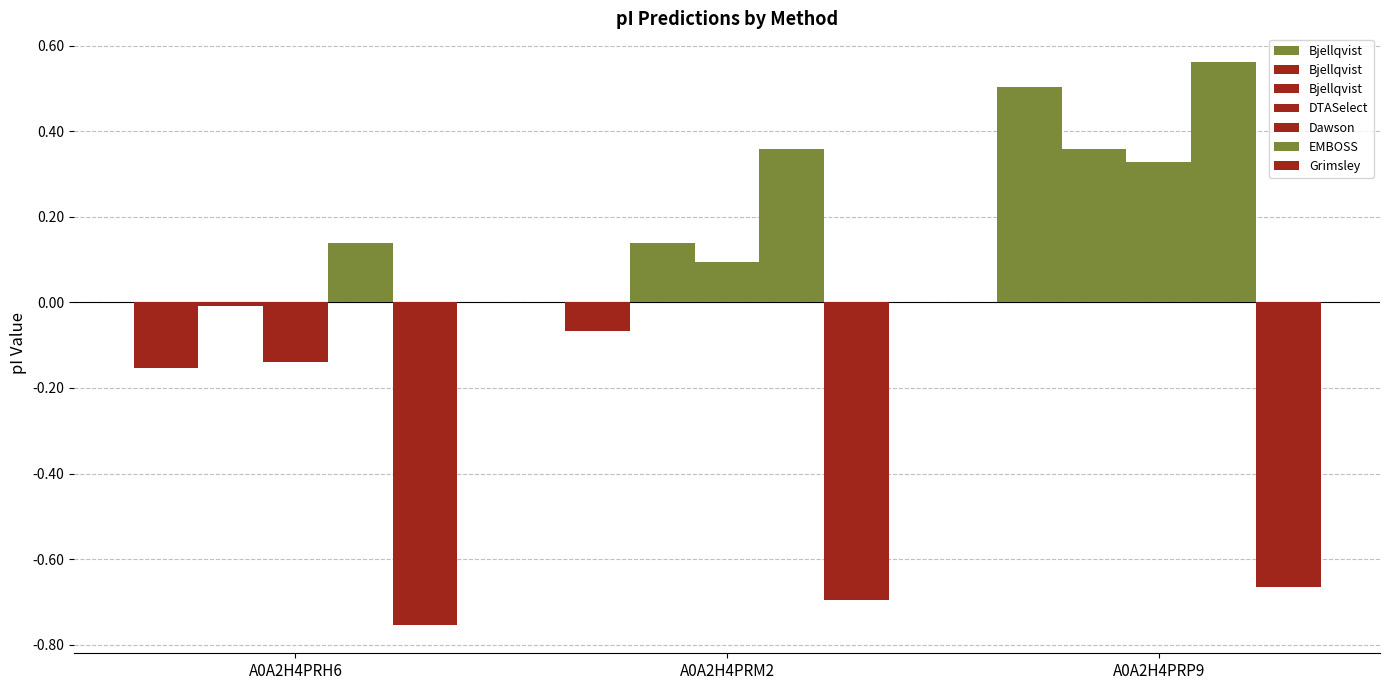

Which has a higher value, A0A2H4PRH6 or A0A2H4PRM2?

A0A2H4PRM2